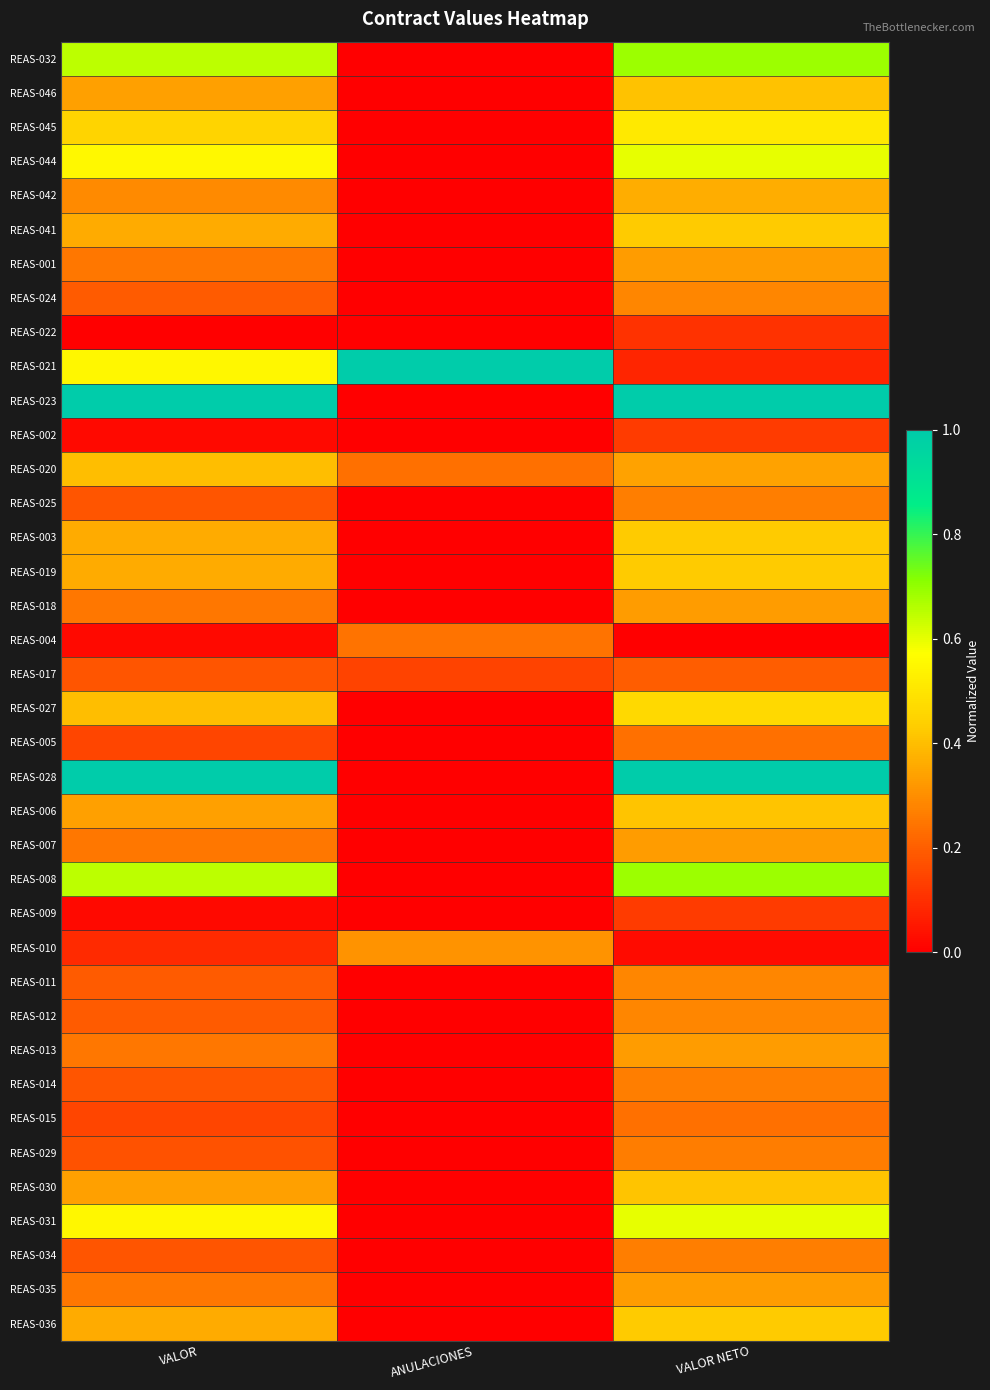

Which series has the largest range (max minus min)?

REAS-023